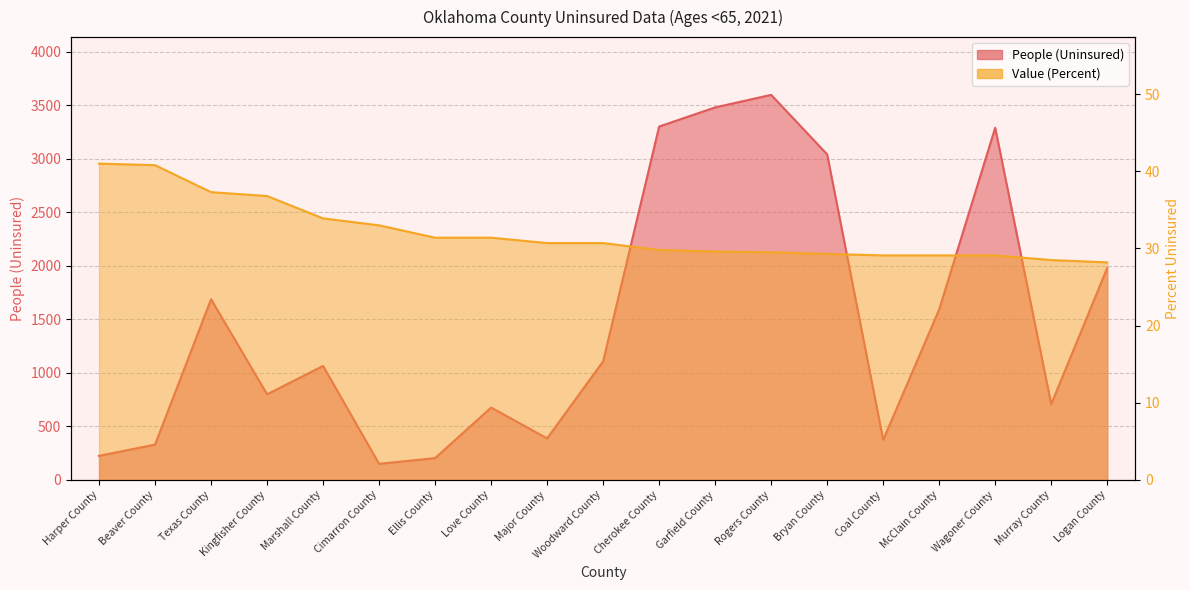

Reading left to right, transcribe all the data shown in this chart.

People (Uninsured): 225.0	330.0	1688.0	800.0	1065.0	150.0	204.0	676.0	388.0	1108.0	3301.0	3480.0	3597.0	3041.0	374.0	1593.0	3290.0	708.0	1980.0
Value (Percent): 41.0	40.8	37.3	36.8	33.9	33.0	31.4	31.4	30.7	30.7	29.8	29.6	29.5	29.3	29.1	29.1	29.1	28.5	28.2